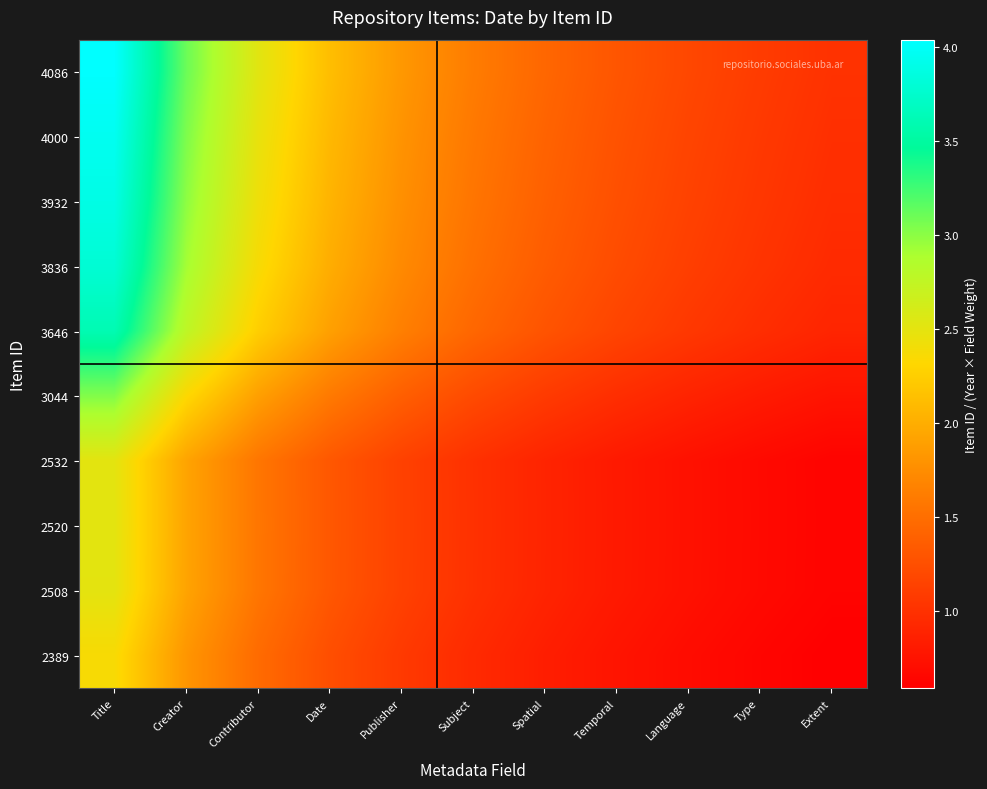

At which category is the sum across all series the highest?

Title